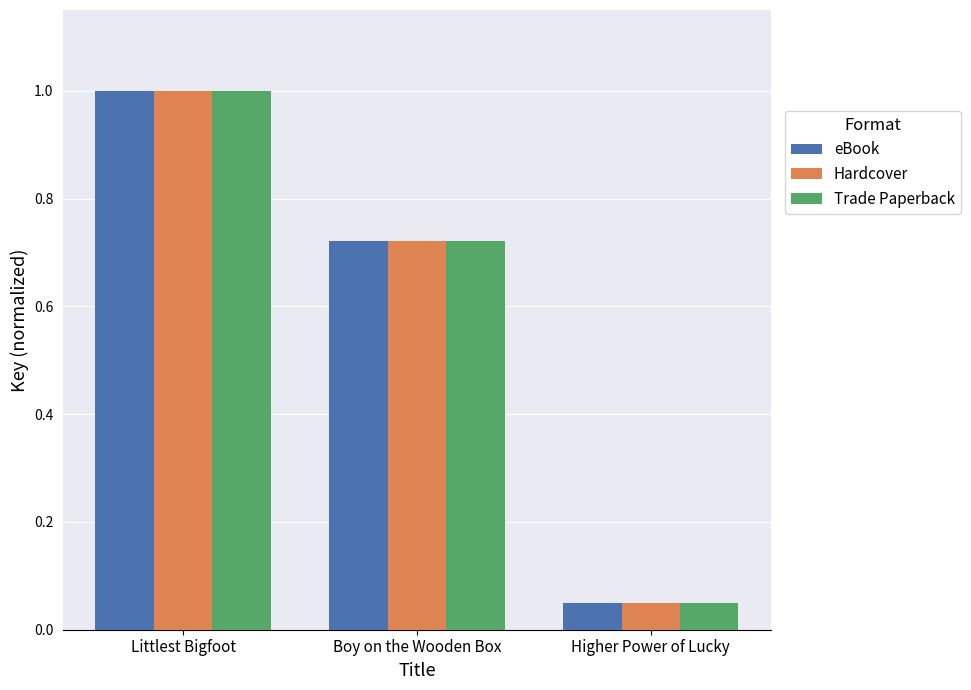

Is it true that Hardcover equals 1.0 at Littlest Bigfoot?

True